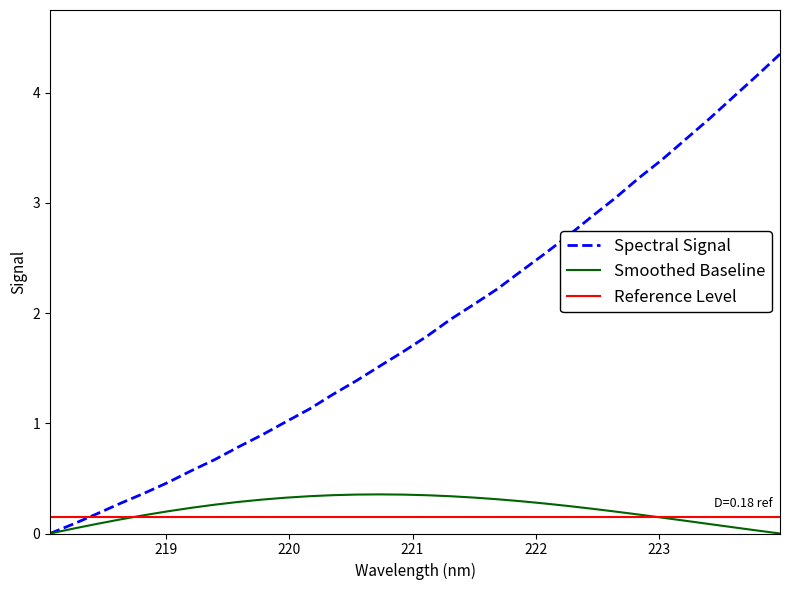

Rank the categories by value from lowest to highest.

218.0596, 218.2508, 218.442, 218.6332, 218.8244, 219.0156, 219.2067, 219.3979, 219.589, 219.7801, 219.9712, 220.1623, 220.3533, 220.5444, 220.7354, 220.9264, 221.1174, 221.3083, 221.4993, 221.6902, 221.8812, 222.0721, 222.263, 222.4538, 222.6447, 222.8355, 223.0264, 223.2172, 223.408, 223.5987, 223.7895, 223.9802